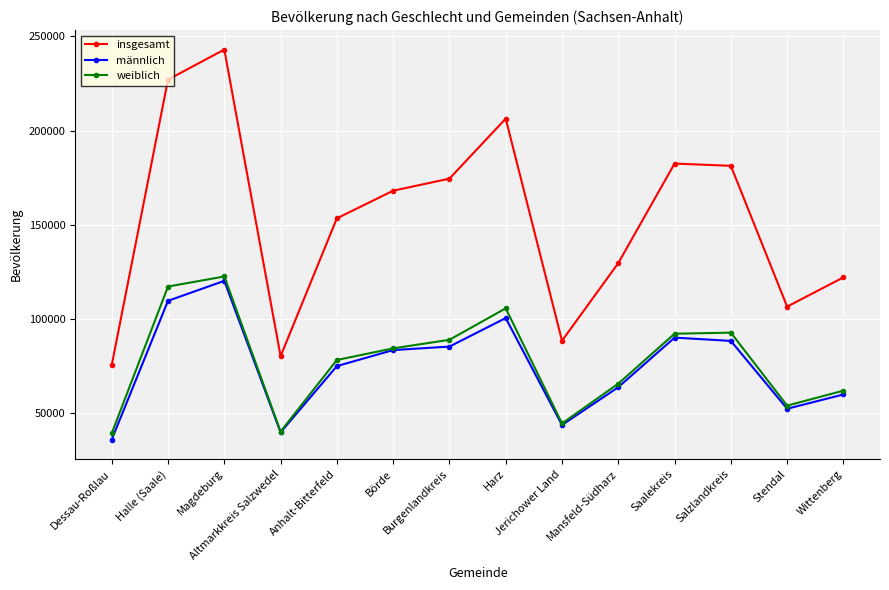

What are all the series names shown in the legend?

insgesamt, männlich, weiblich